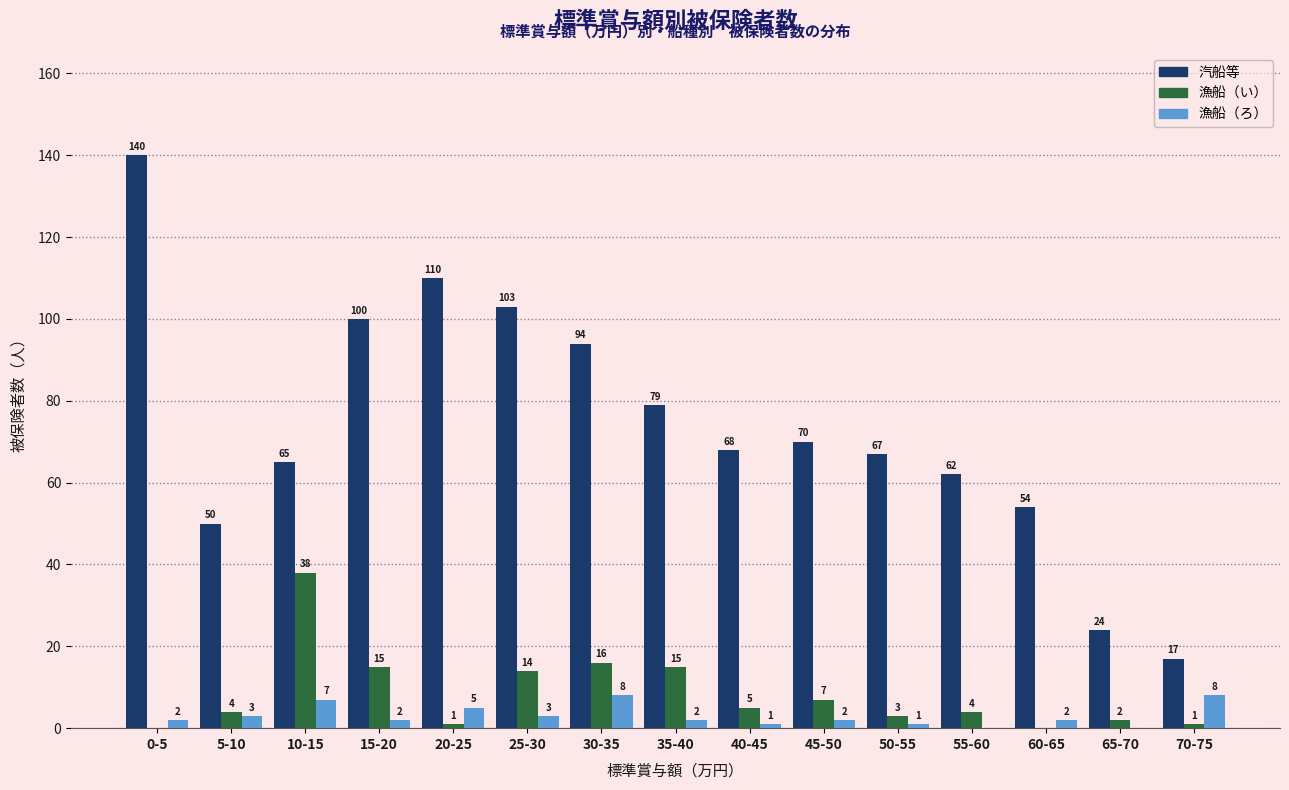

What is the approximate value of 汽船等 at 50-55, to the nearest 5?

65